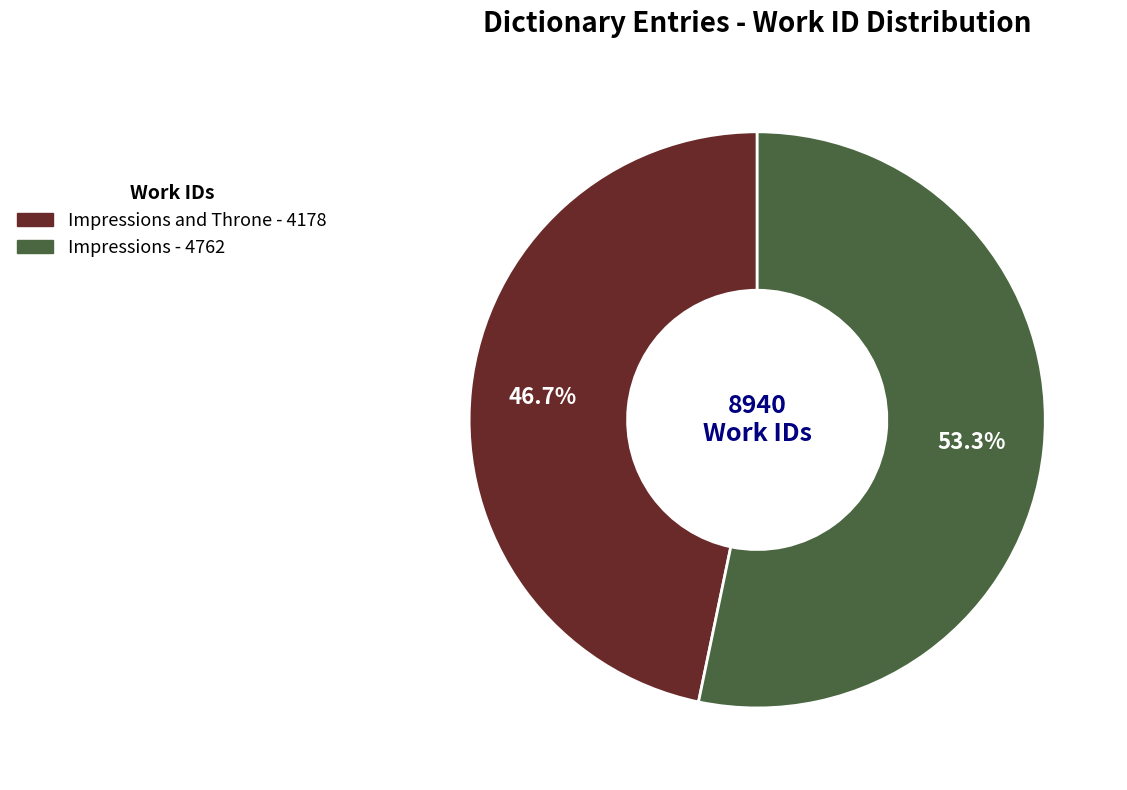

Is there any slice that represents more than half of the pie?

Yes